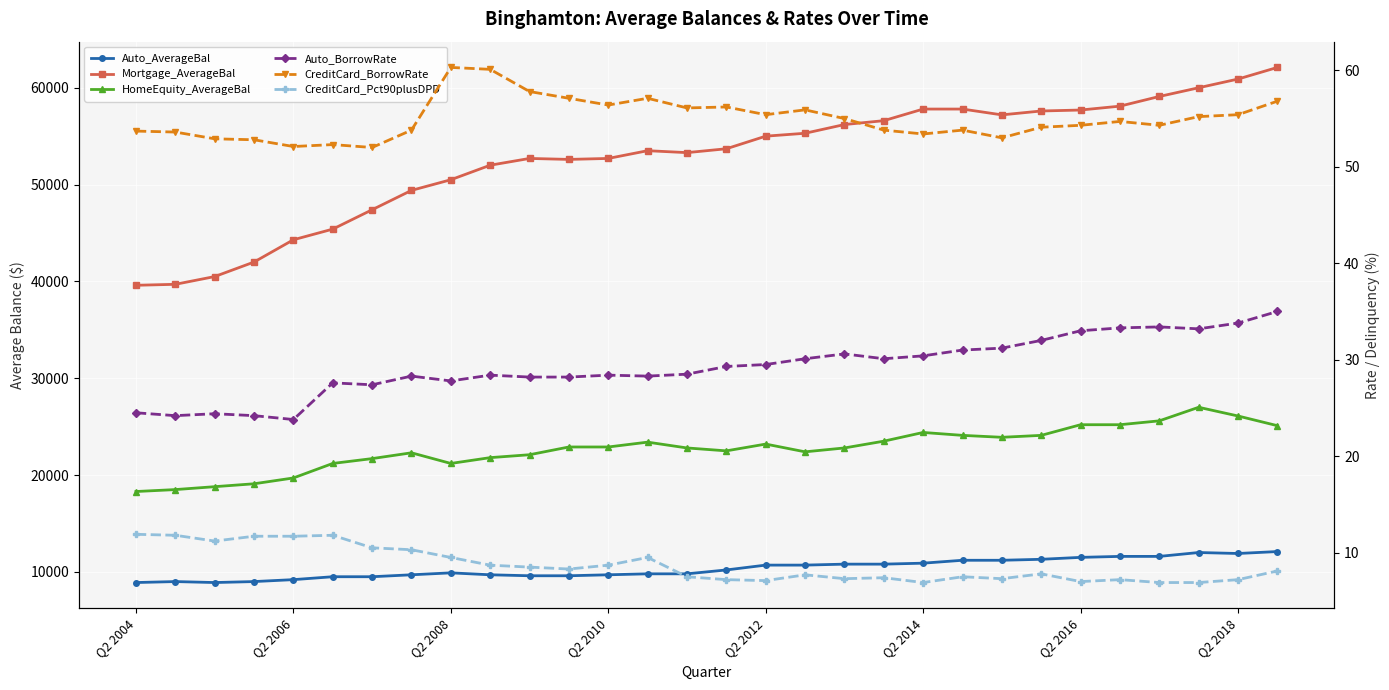

True or false: Auto_AverageBal has more than 1 interior local peaks.

True